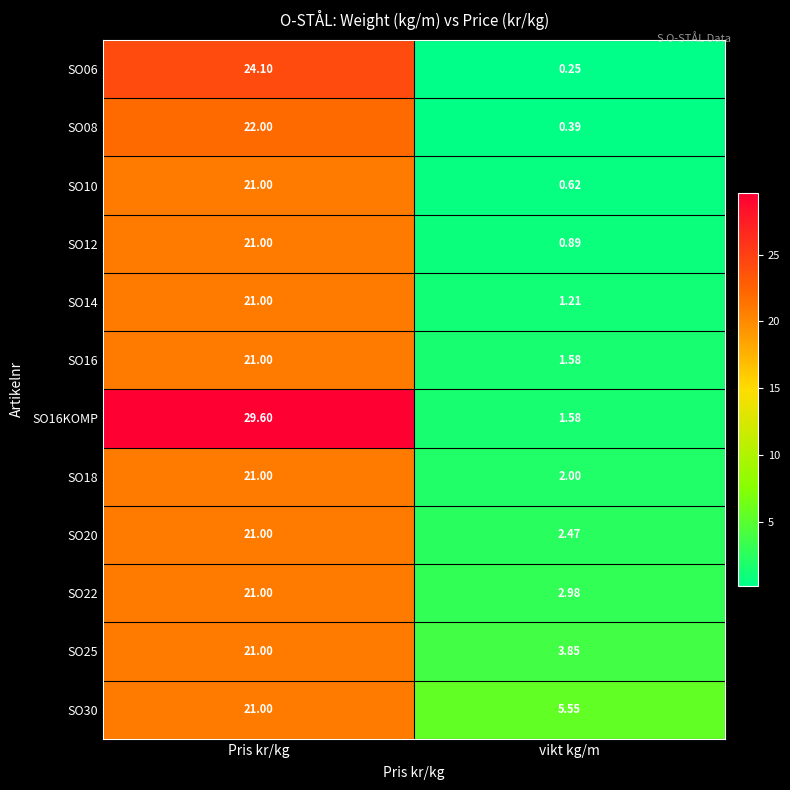

Which category has the highest value in the SO08 series?

Pris kr/kg